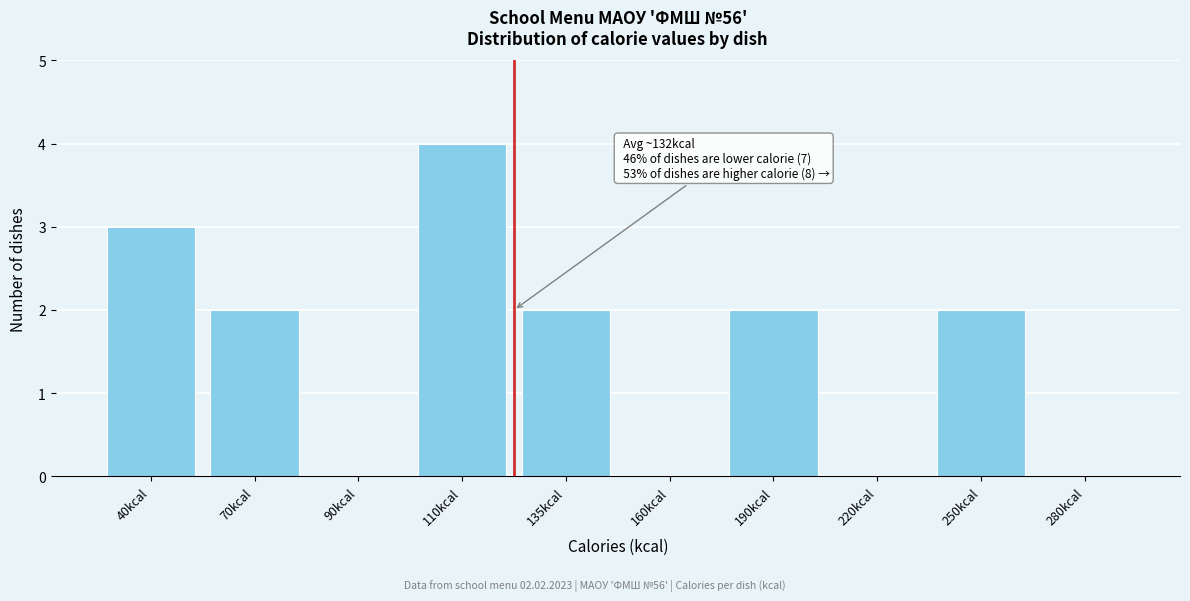

Reading left to right, what are all the values shown in this chart?

40kcal=3	70kcal=2	90kcal=0	110kcal=4	135kcal=2	160kcal=0	190kcal=2	220kcal=0	250kcal=2	280kcal=0